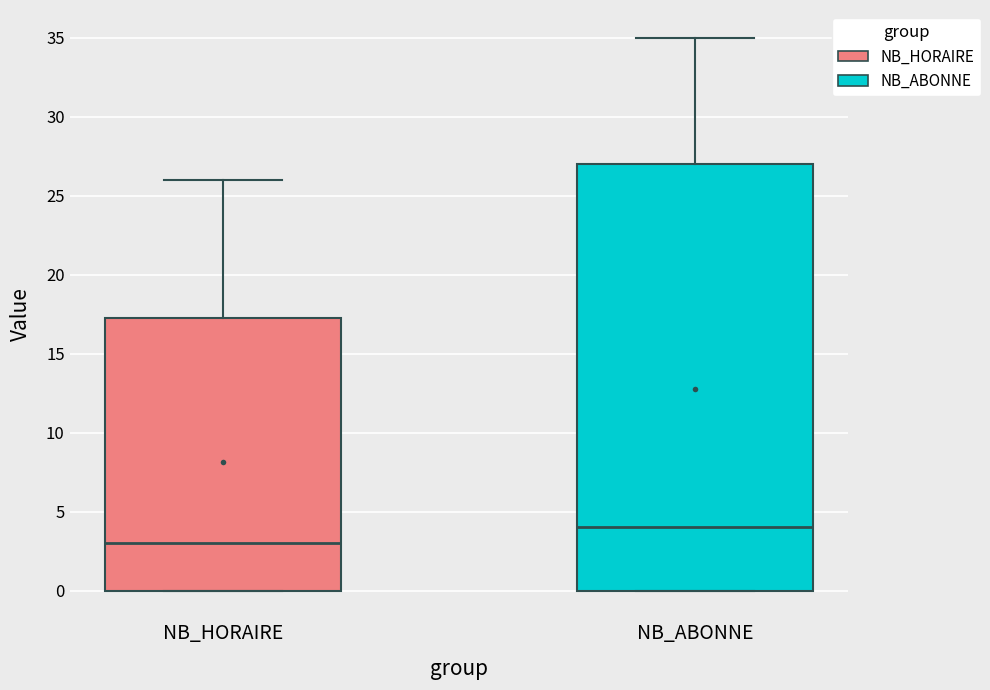

Which box has the lowest median line?

NB_HORAIRE